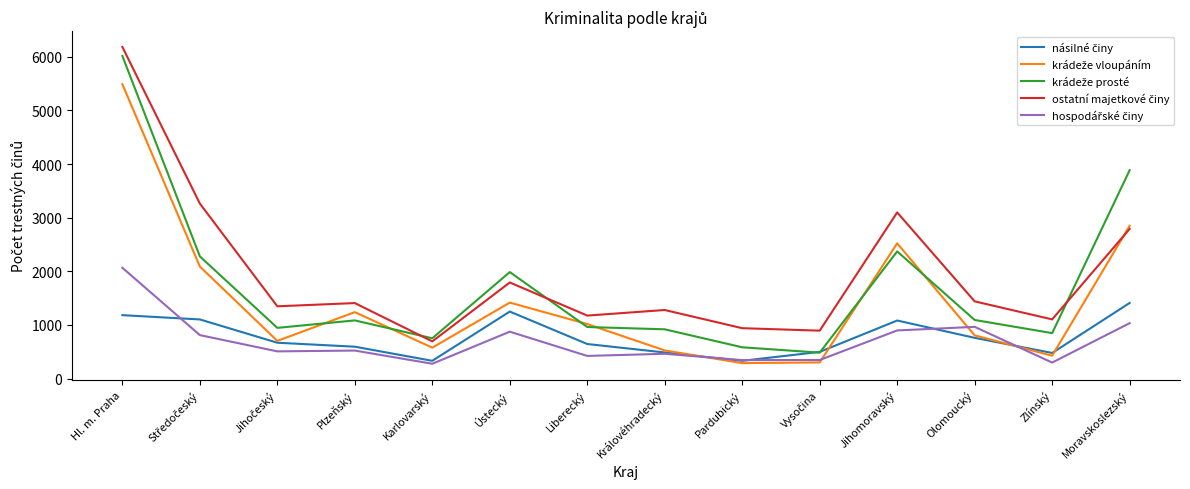

What is the spread (max minus min) of values at Hl. m. Praha?

4999